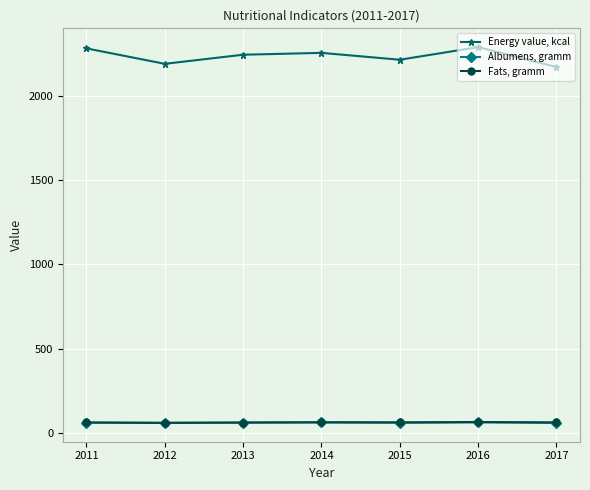

At which label does Fats, gramm first exceed 61?

2011